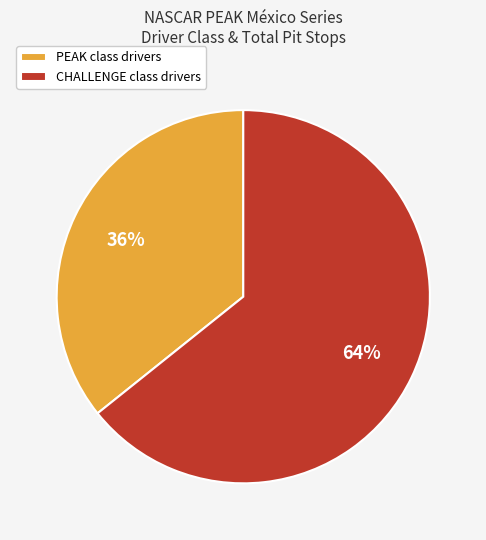

Between PEAK class drivers and CHALLENGE class drivers, which is larger?

CHALLENGE class drivers